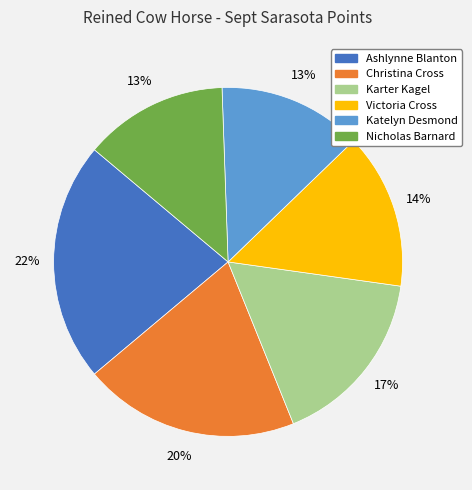

Count the number of slices in the pie.

6